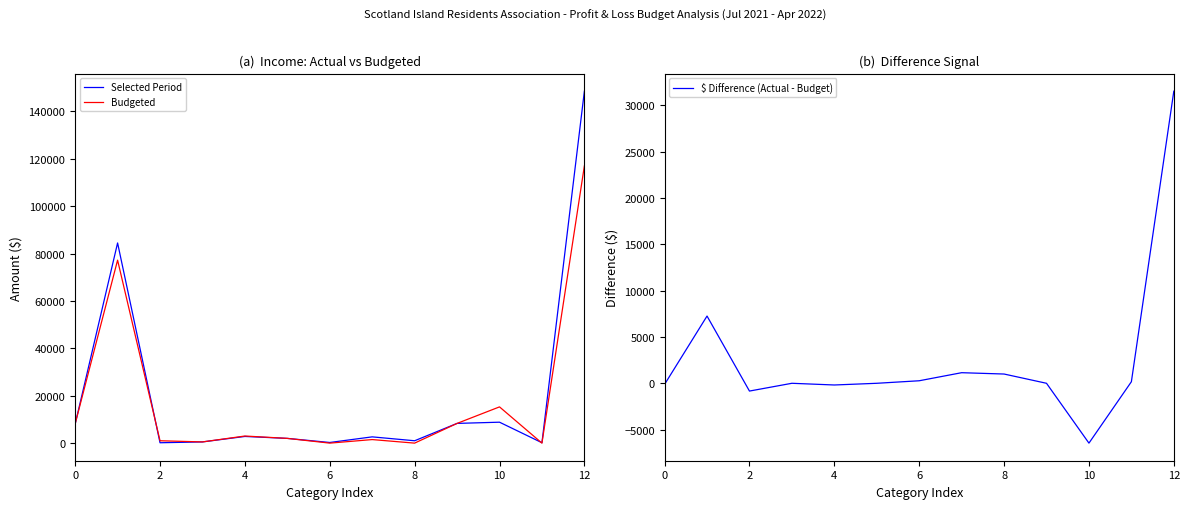

How many positive values does the $ Difference (Actual - Budget) series have?

6